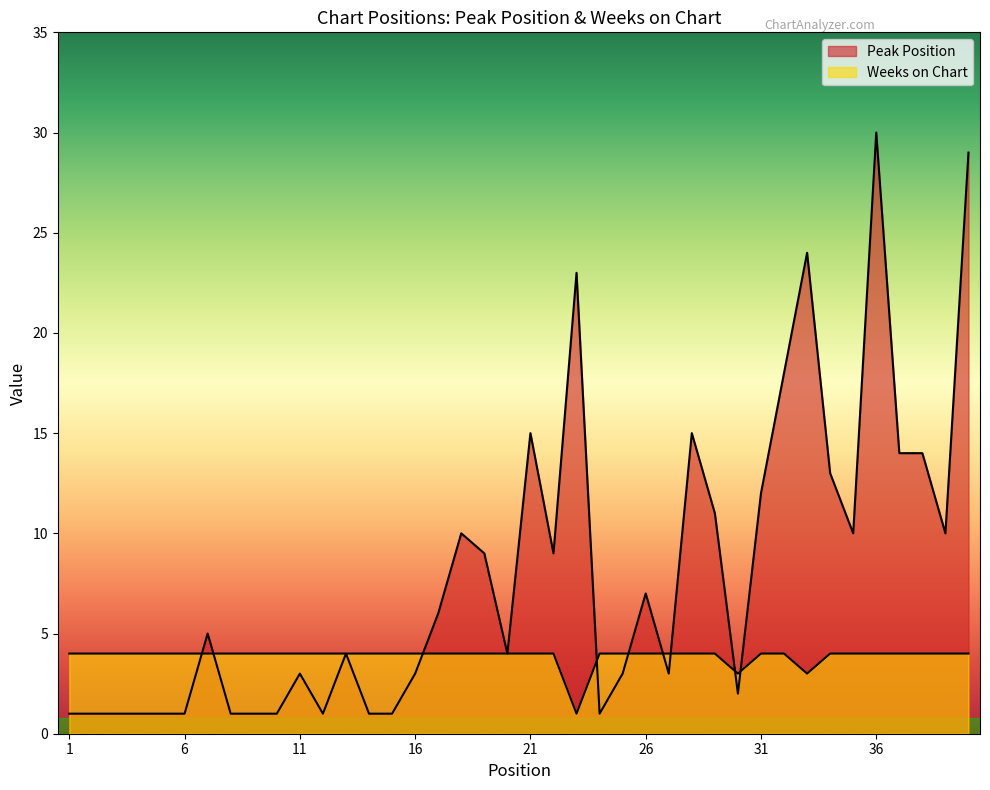

How many lines are shown in the chart?

2